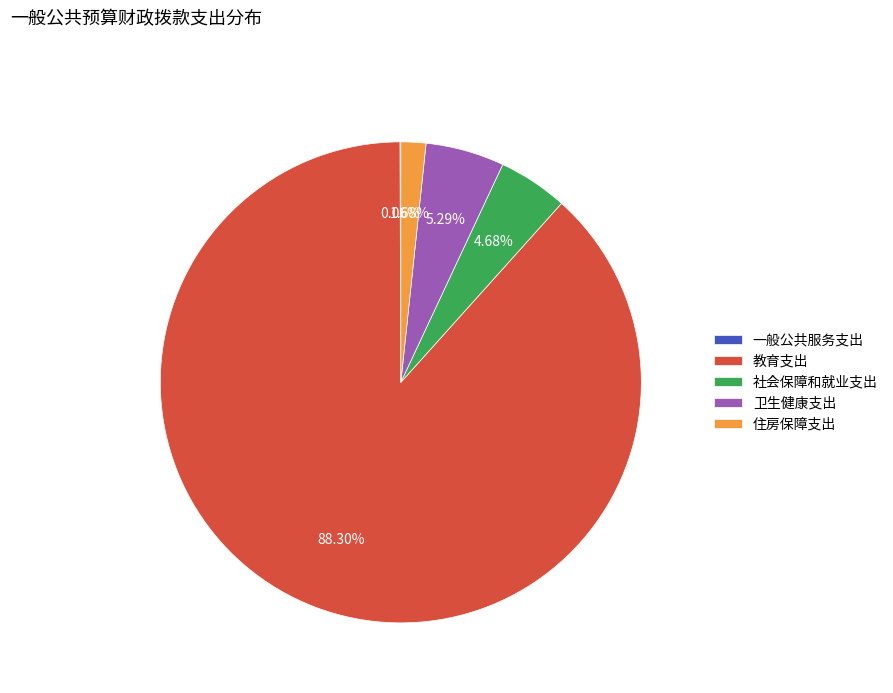

Is 教育支出 the majority of the pie?

Yes